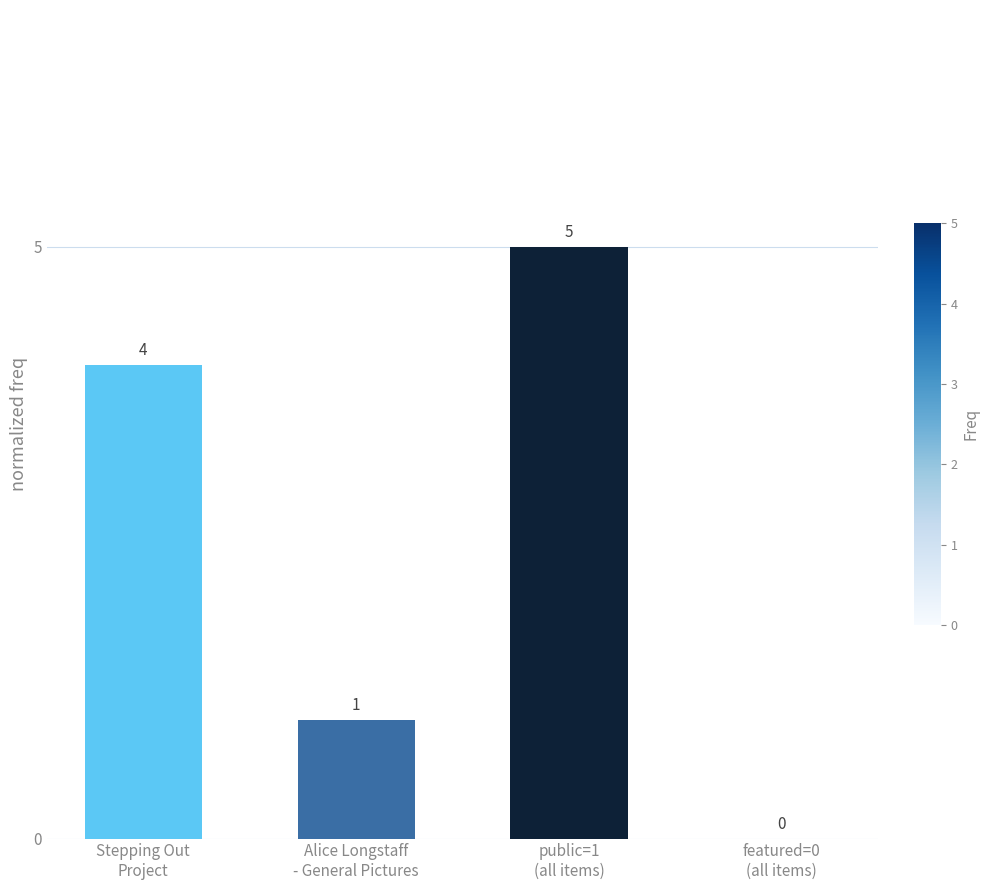

Reading left to right, what are all the values shown in this chart?

4	1	5	0